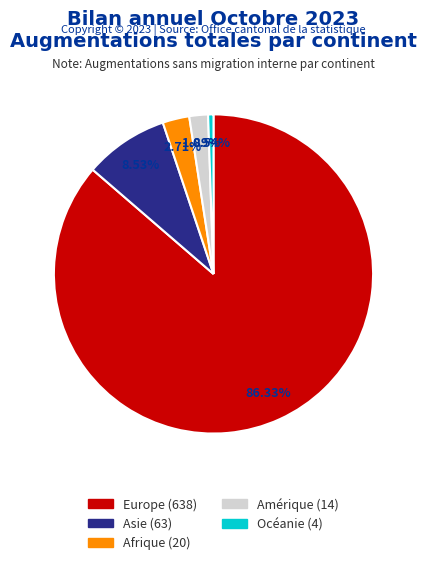

Does any single category account for the majority?

Yes